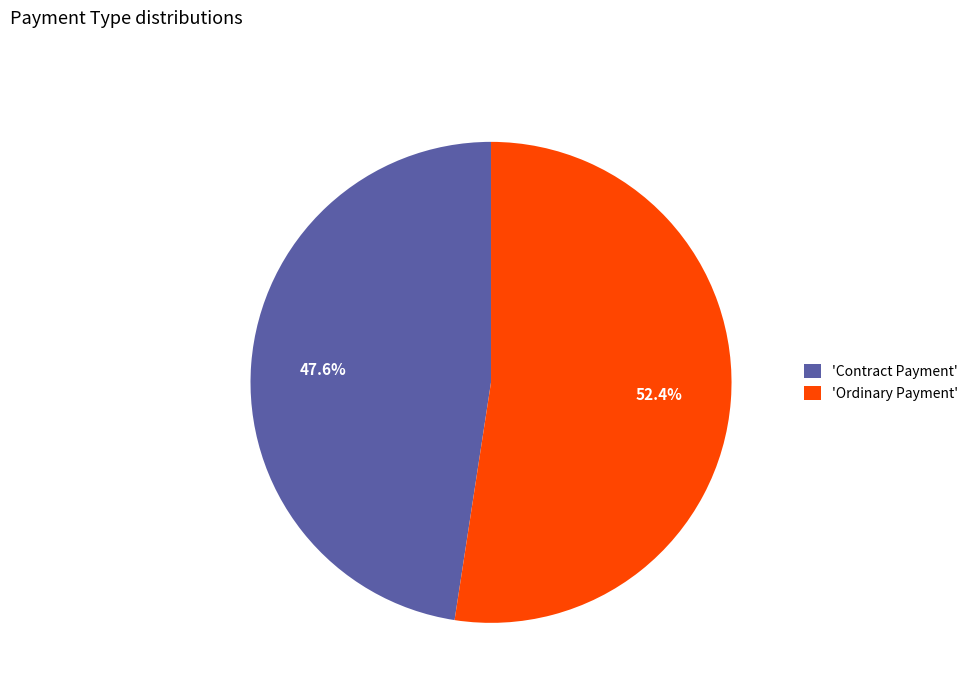

Rank the categories by value from highest to lowest.

'Ordinary Payment', 'Contract Payment'